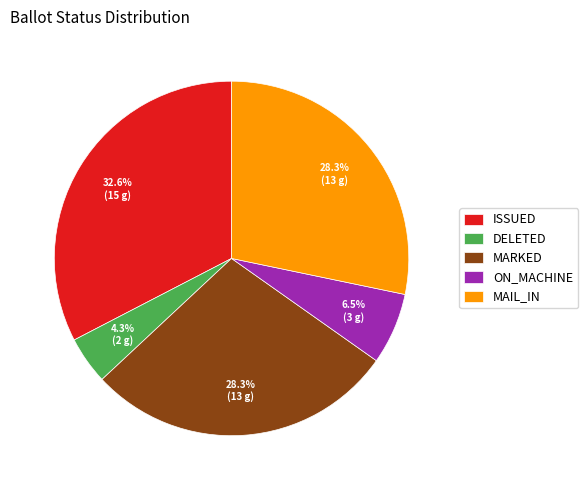

Which slice is the smallest?

DELETED